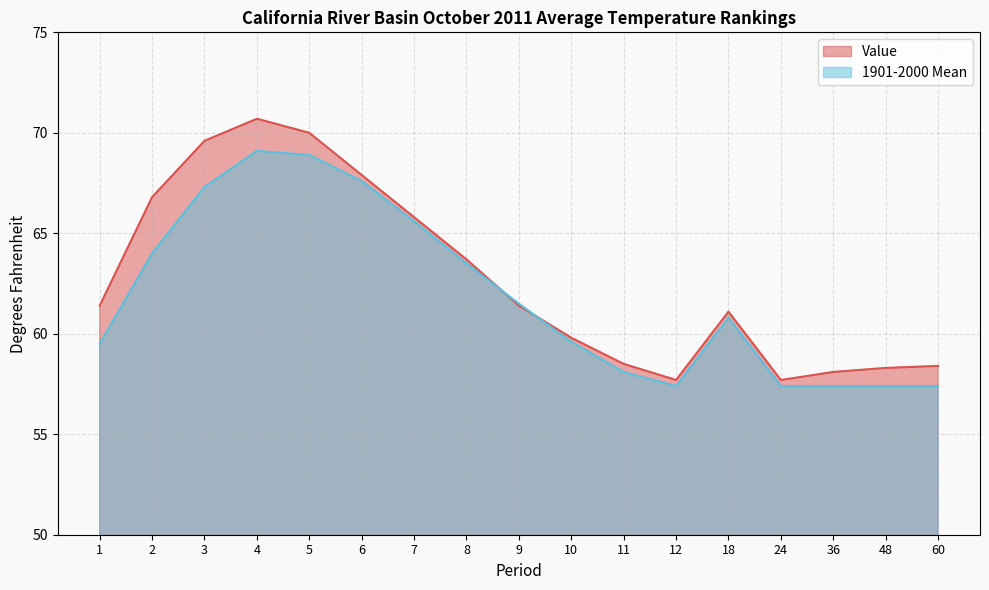

How many data points in 1901-2000 Mean are less than 60?

8